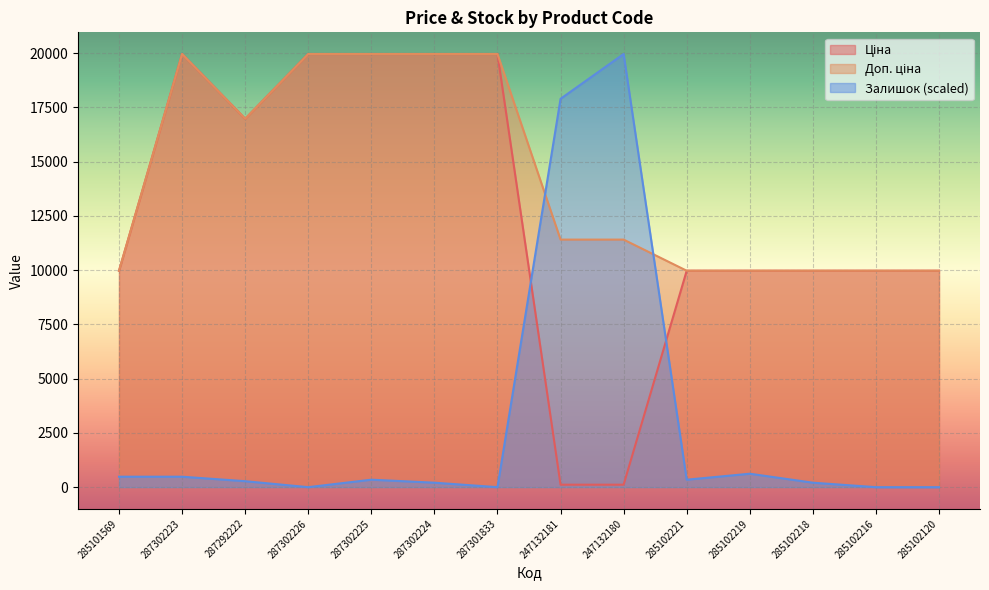

What is the label of the 9th point from the left?

247132180